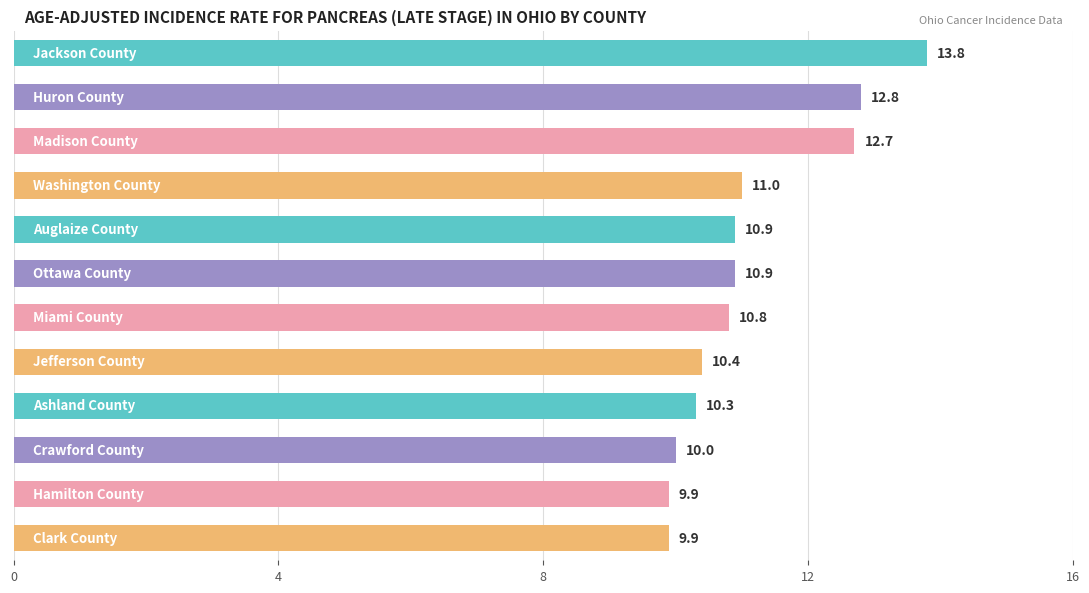

What is the minimum value shown in the chart?

9.9